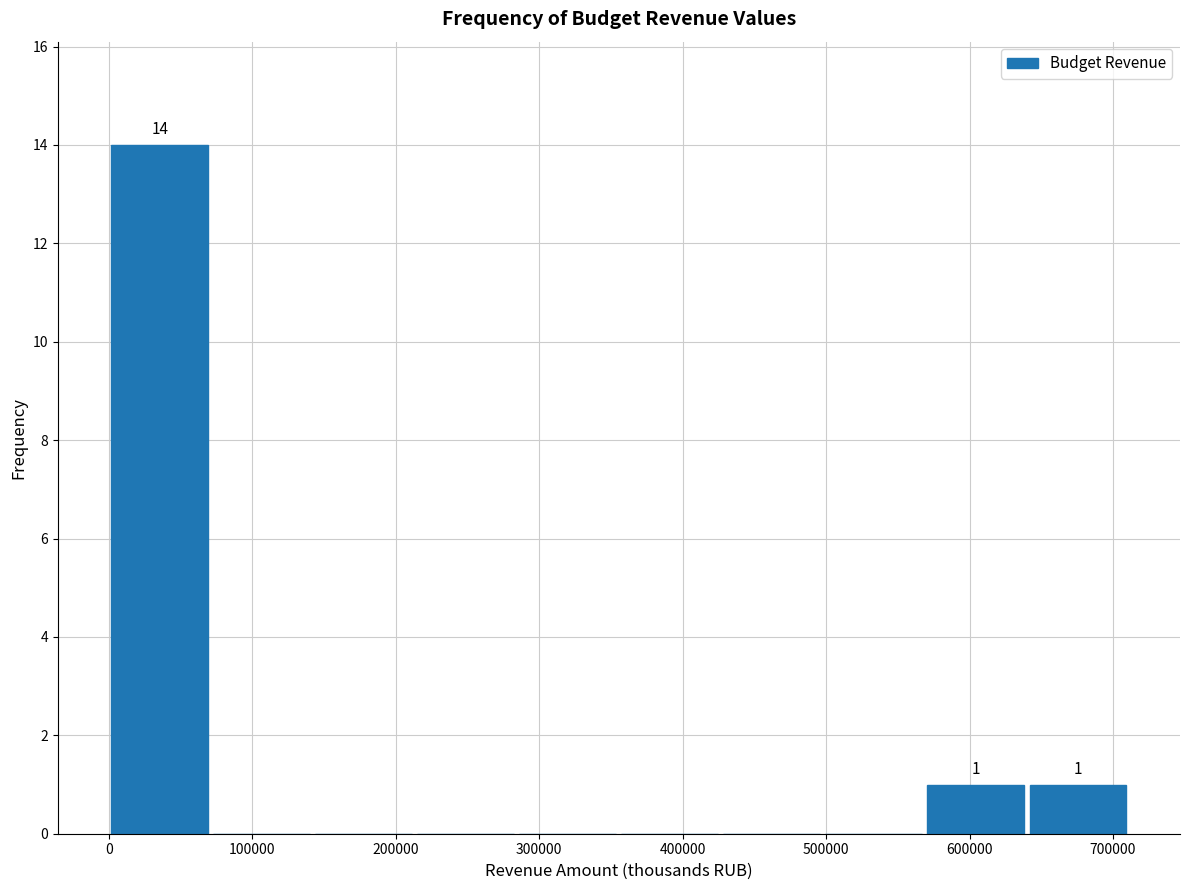

Over which range of the x-axis is the bar tallest?

0 to 70000